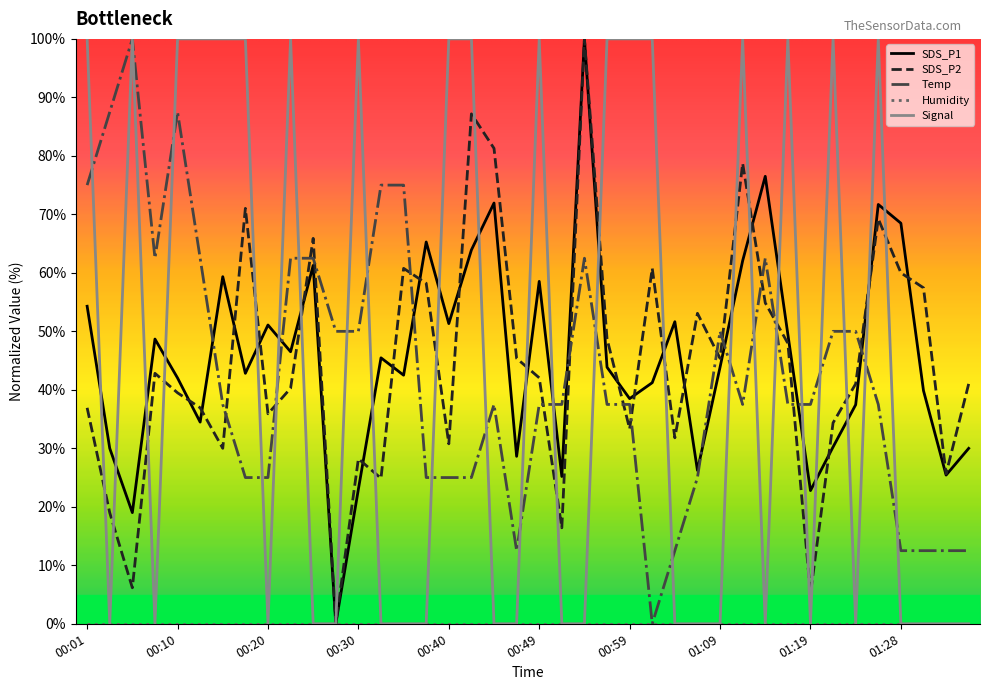

After their last crossing, which series has the higher values: Temp or SDS_P2?

SDS_P2